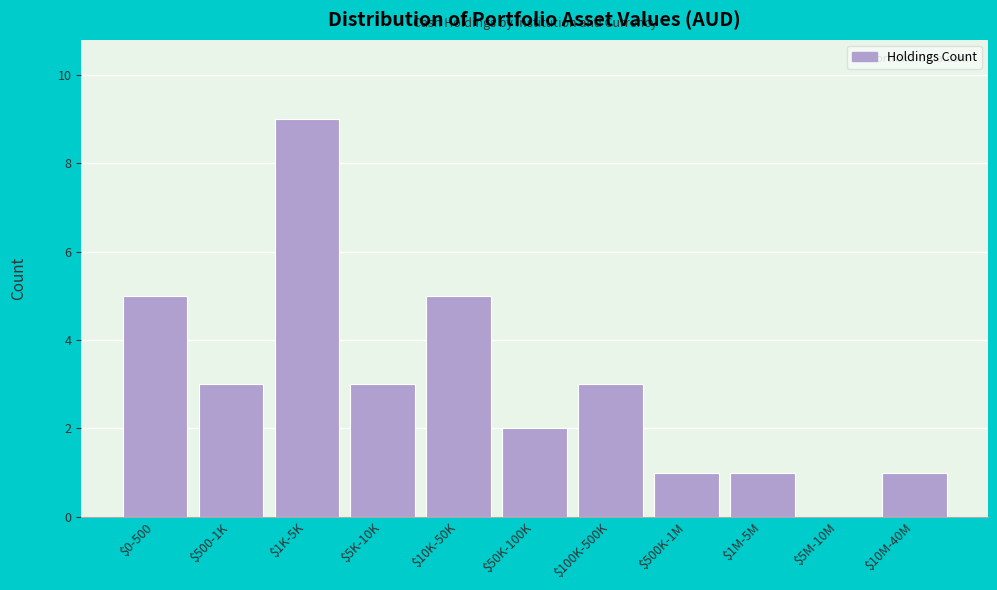

True or false: the data shows 1 at $1M-5M.

True